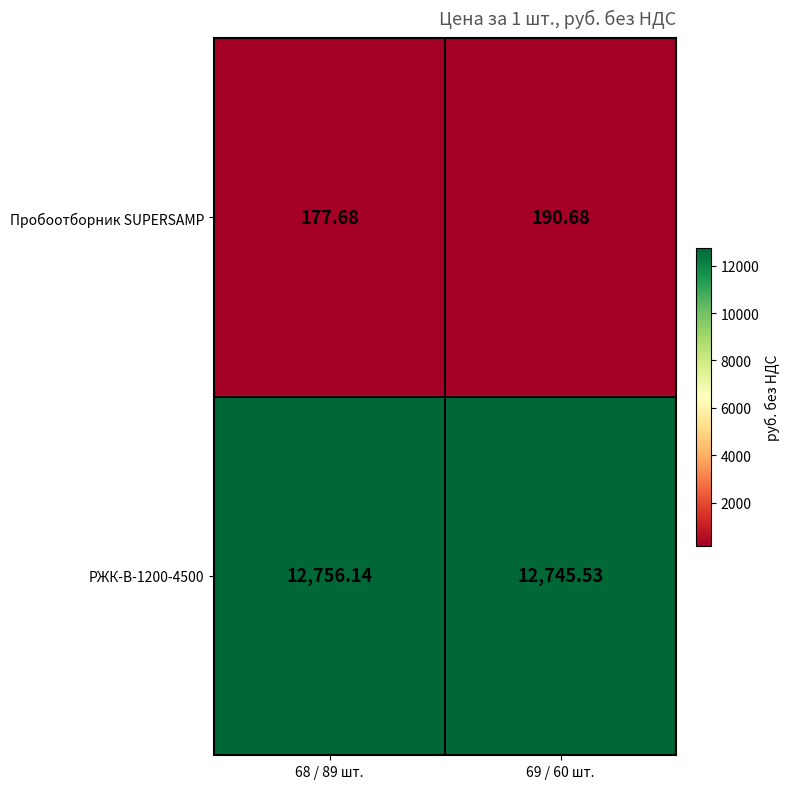

Which series has the widest spread of values?

Пробоотборник SUPERSAMP